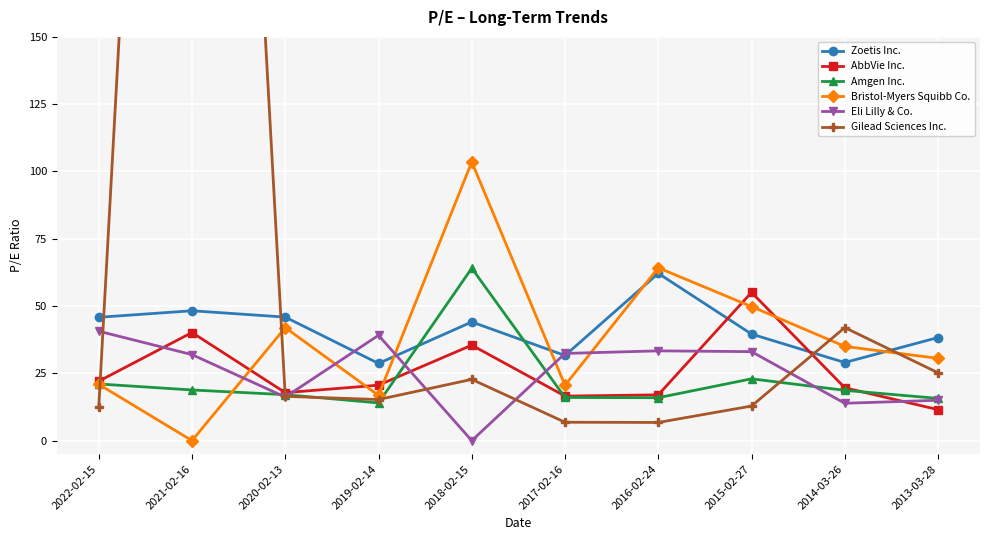

Reading right to left, what are all the values shown in this chart?

Zoetis Inc.: 2013-03-28=38.3	2014-03-26=29.0	2015-02-27=39.6	2016-02-24=62.1	2017-02-16=31.6	2018-02-15=44.1	2019-02-14=28.7	2020-02-13=45.9	2021-02-16=48.2	2022-02-15=45.8
AbbVie Inc.: 2013-03-28=11.5	2014-03-26=19.6	2015-02-27=55.1	2016-02-24=17.0	2017-02-16=16.5	2018-02-15=35.5	2019-02-14=20.6	2020-02-13=17.8	2021-02-16=40.2	2022-02-15=22.1
Amgen Inc.: 2013-03-28=15.7	2014-03-26=18.7	2015-02-27=23.0	2016-02-24=15.9	2017-02-16=16.0	2018-02-15=64.1	2019-02-14=14.0	2020-02-13=17.1	2021-02-16=18.8	2022-02-15=21.1
Bristol-Myers Squibb Co.: 2013-03-28=30.6	2014-03-26=35.0	2015-02-27=49.8	2016-02-24=64.2	2017-02-16=20.6	2018-02-15=103.5	2019-02-14=16.8	2020-02-13=42.0	2021-02-16=0.0	2022-02-15=20.9
Eli Lilly & Co.: 2013-03-28=15.0	2014-03-26=13.9	2015-02-27=33.1	2016-02-24=33.4	2017-02-16=32.4	2018-02-15=0.0	2019-02-14=39.1	2020-02-13=16.2	2021-02-16=31.9	2022-02-15=40.7
Gilead Sciences Inc.: 2013-03-28=25.2	2014-03-26=42.0	2015-02-27=12.8	2016-02-24=6.8	2017-02-16=6.8	2018-02-15=22.8	2019-02-14=15.3	2020-02-13=16.4	2021-02-16=641.5	2022-02-15=12.4